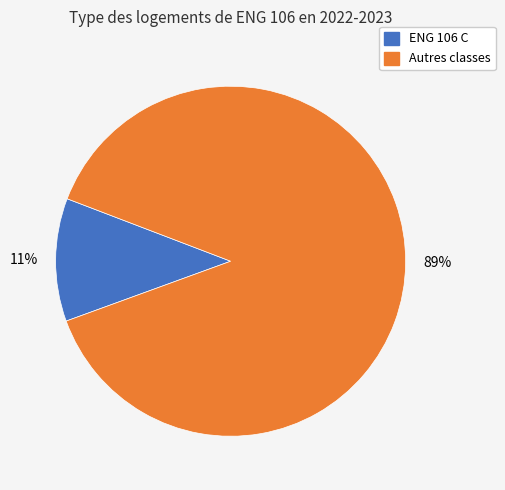

To the nearest percent, what is the average slice percentage?

50%